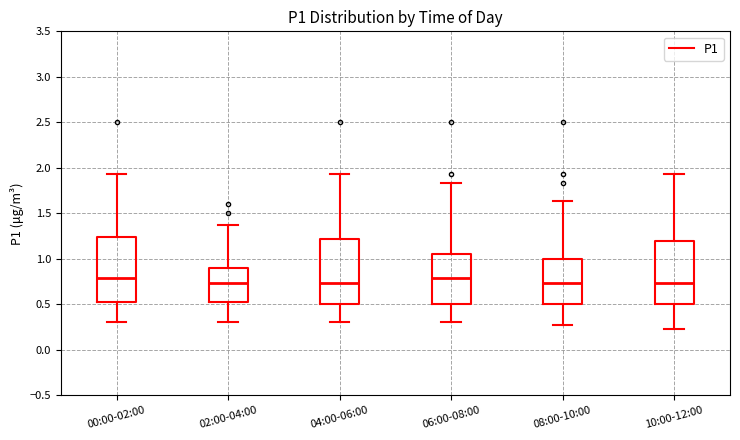

Reading left to right, read every box against the y-axis: the position of its median line, the range the box covers, and the ends of its whiskers. The values are not printed on the chart, so give them approximately, as read against the axis.

00:00-02:00: median 0.80, box 0.50 to 1.25, whiskers 0.30 to 1.95
02:00-04:00: median 0.75, box 0.55 to 0.90, whiskers 0.30 to 1.35
04:00-06:00: median 0.75, box 0.50 to 1.20, whiskers 0.30 to 1.95
06:00-08:00: median 0.80, box 0.50 to 1.05, whiskers 0.30 to 1.85
08:00-10:00: median 0.75, box 0.50 to 1.00, whiskers 0.25 to 1.65
10:00-12:00: median 0.75, box 0.50 to 1.20, whiskers 0.25 to 1.95